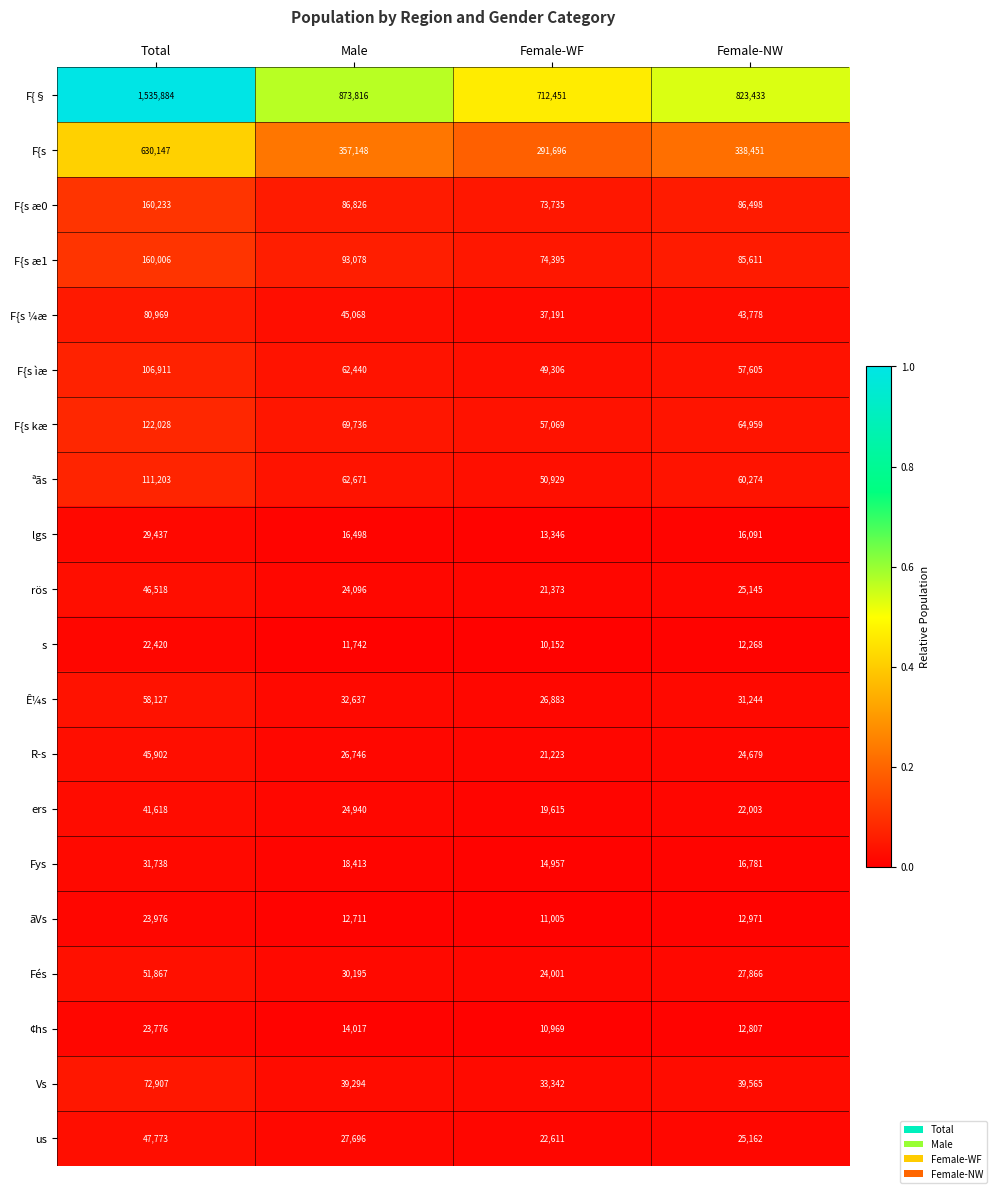

True or false: ers has a value of 5649 at Female-WF.

False